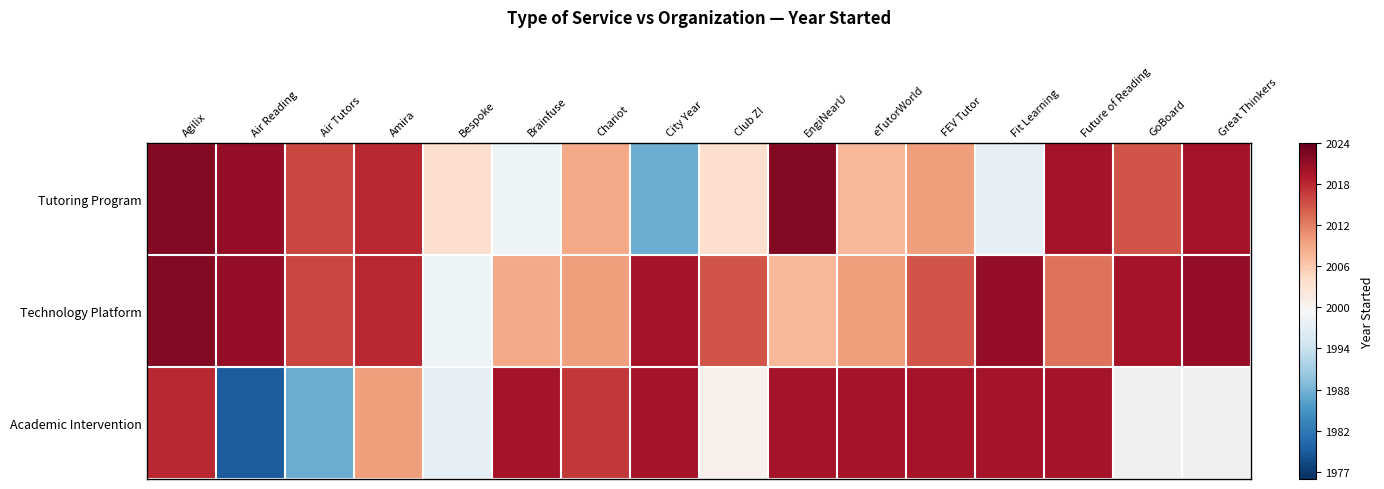

True or false: Tutoring Program has a value of 0.6 at eTutorWorld.

False